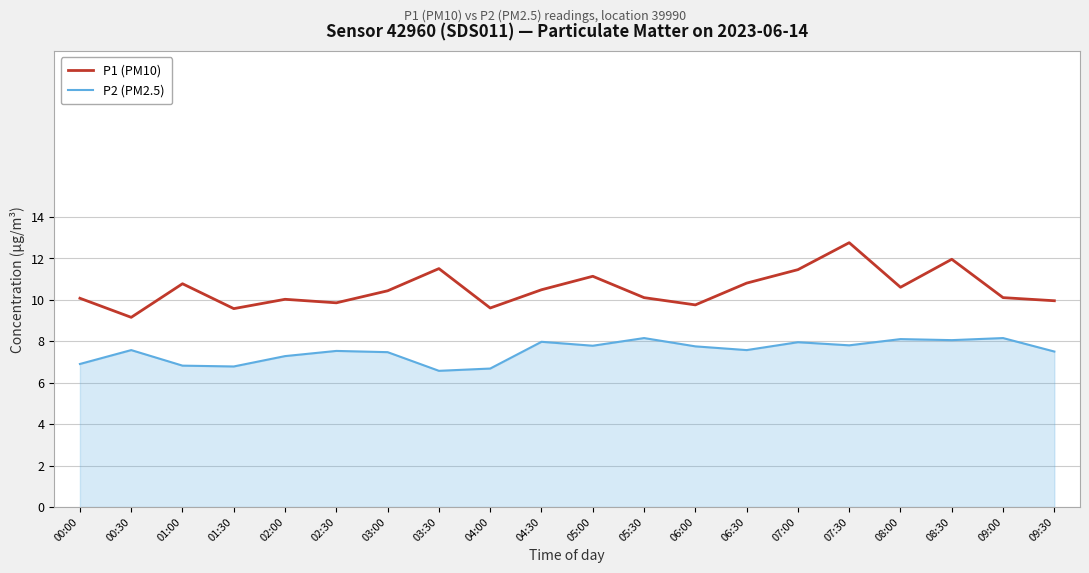

Which series has the widest spread of values?

P1 (PM10)